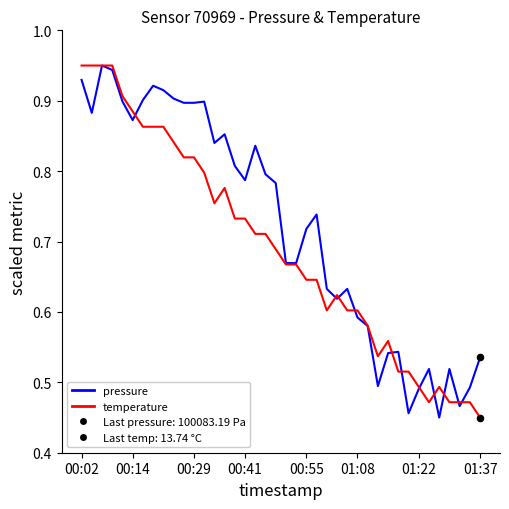

At how many categories does at least one series exceed 0?

40